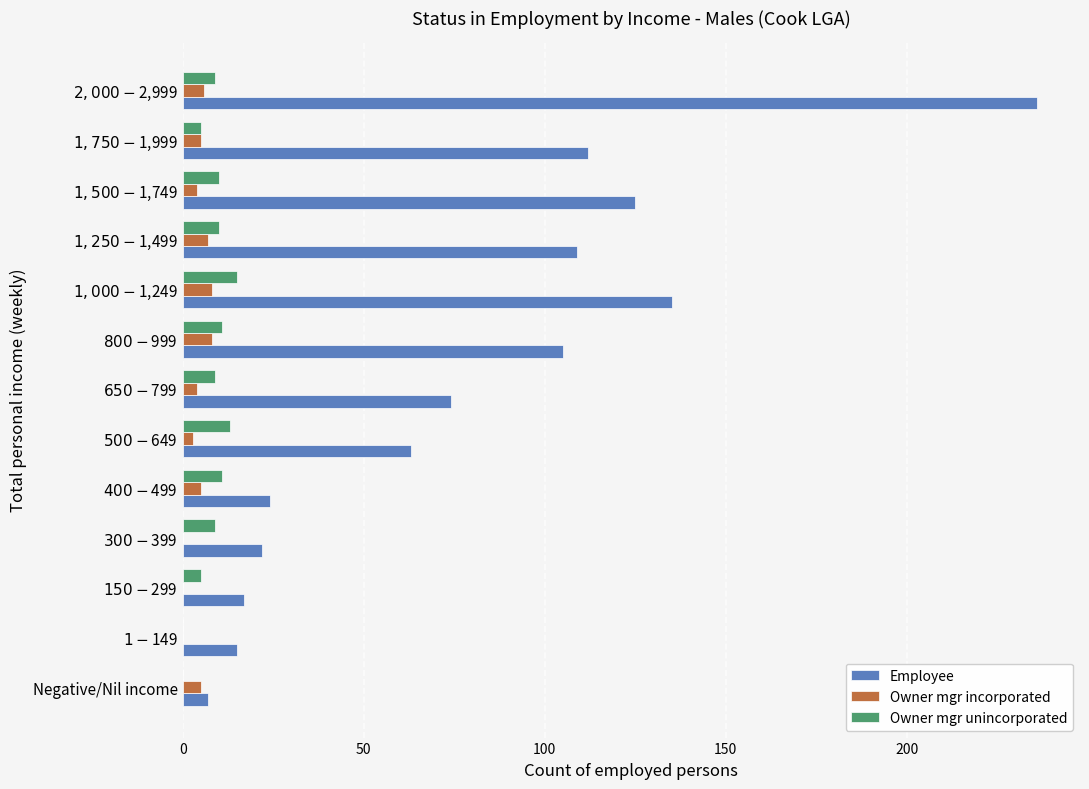

What is the greatest value displayed?

236